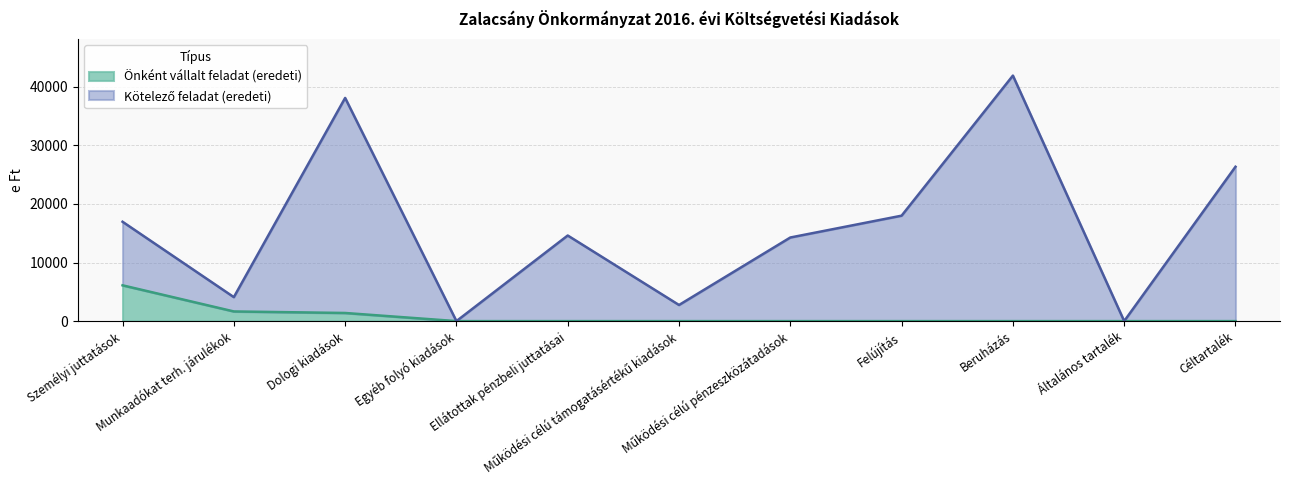

What are all the series names shown in the legend?

Önként vállalt feladat (eredeti), Kötelező feladat (eredeti)